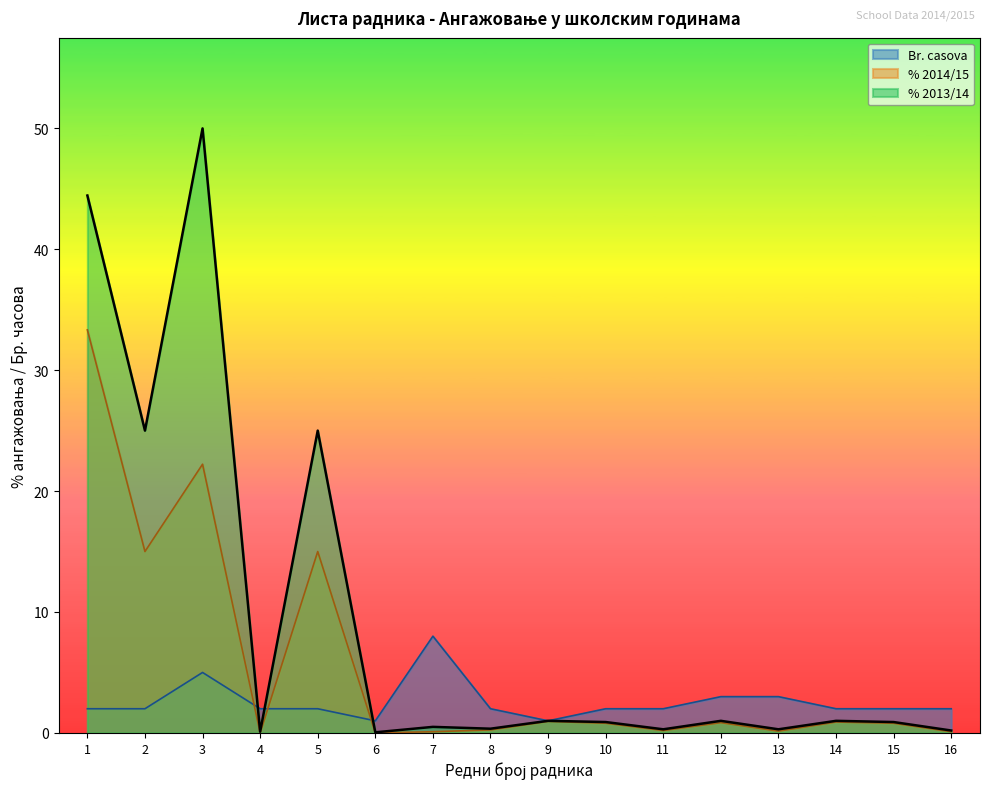

Between 2 and 6, which series saw the biggest shift?

% 2013/14